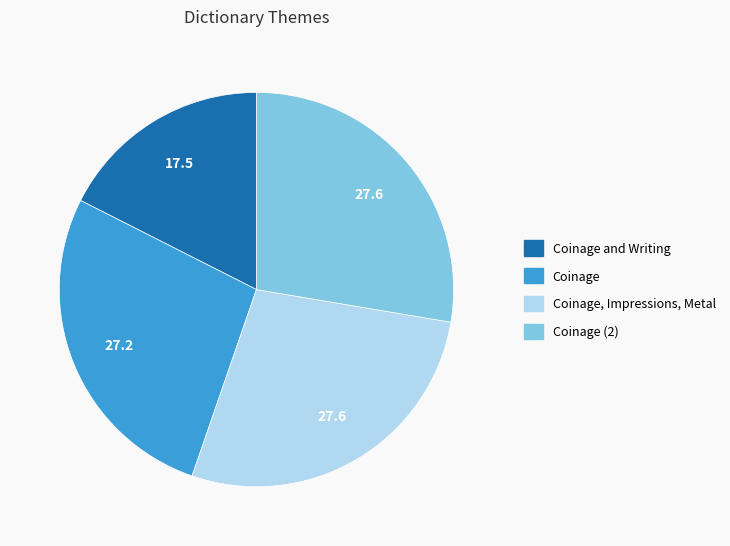

Does any single category account for the majority?

No